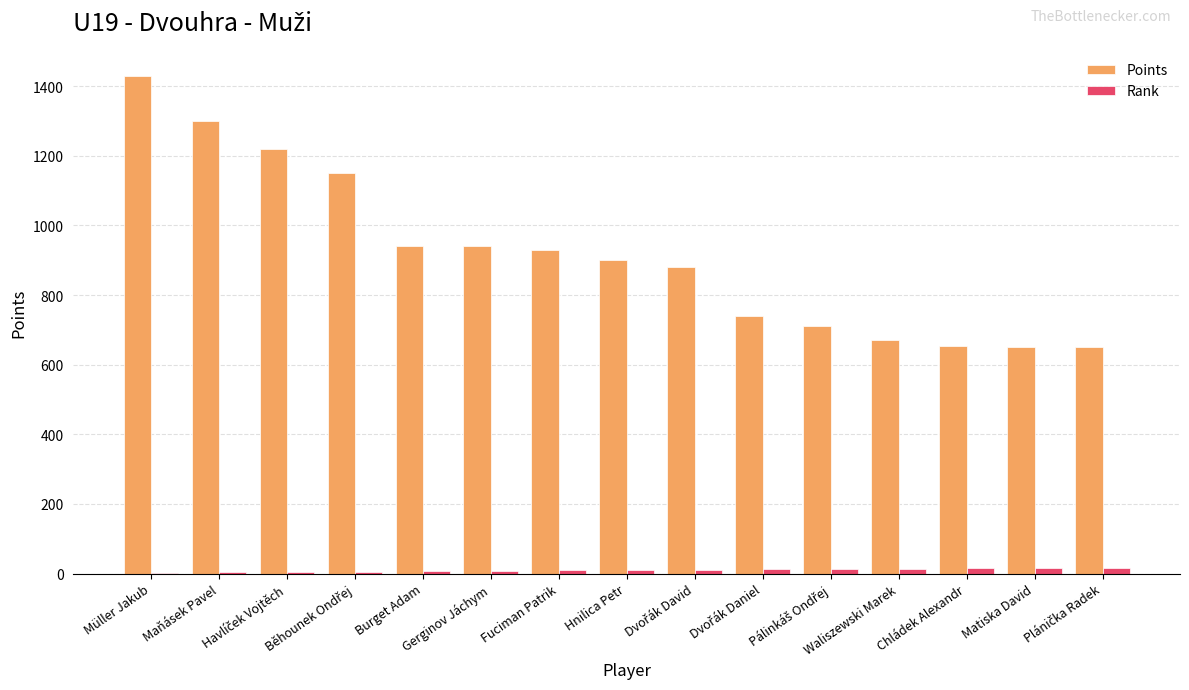

What is the greatest value displayed?

1430